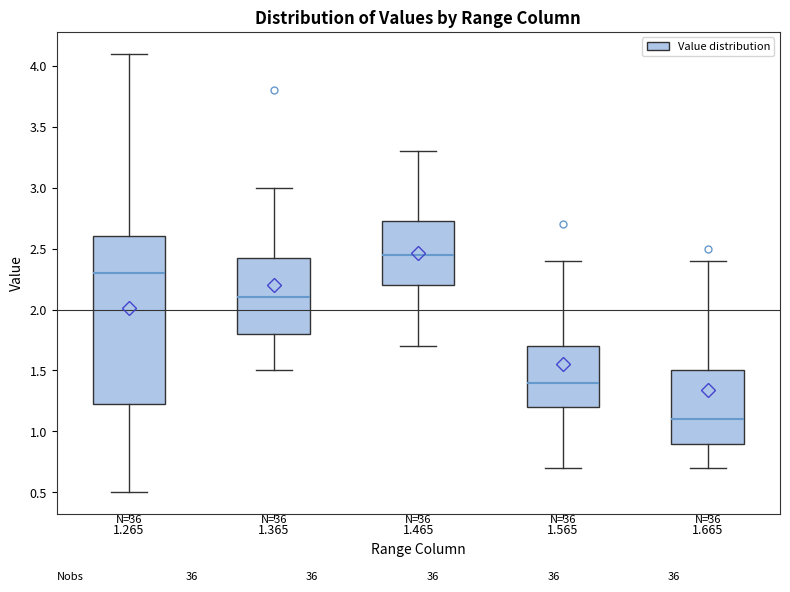

Which box has the highest median line?

1.465